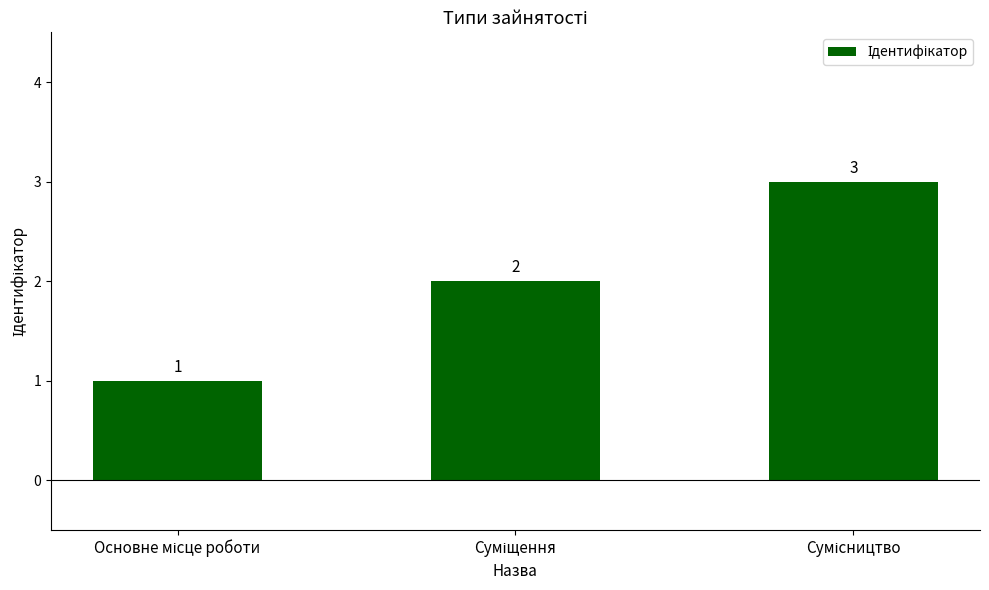

What is the value of the 1st bar from the left?

1